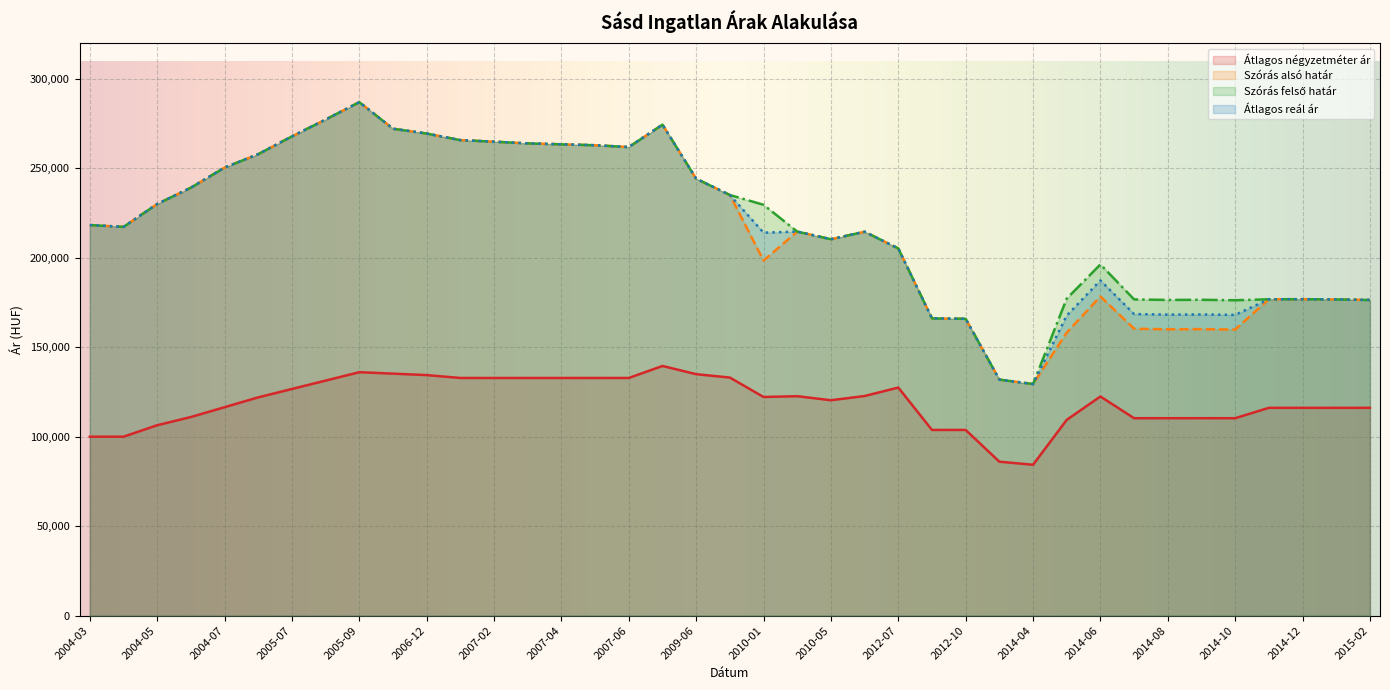

Where is Átlagos négyzetméter ár nearest to the value 111916?

2004-06